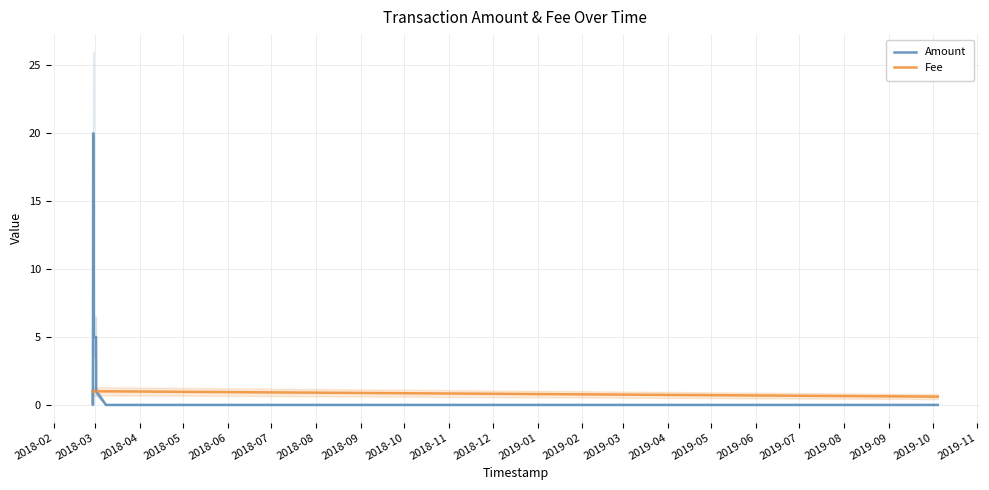

What is the minimum value for Fee?

0.6